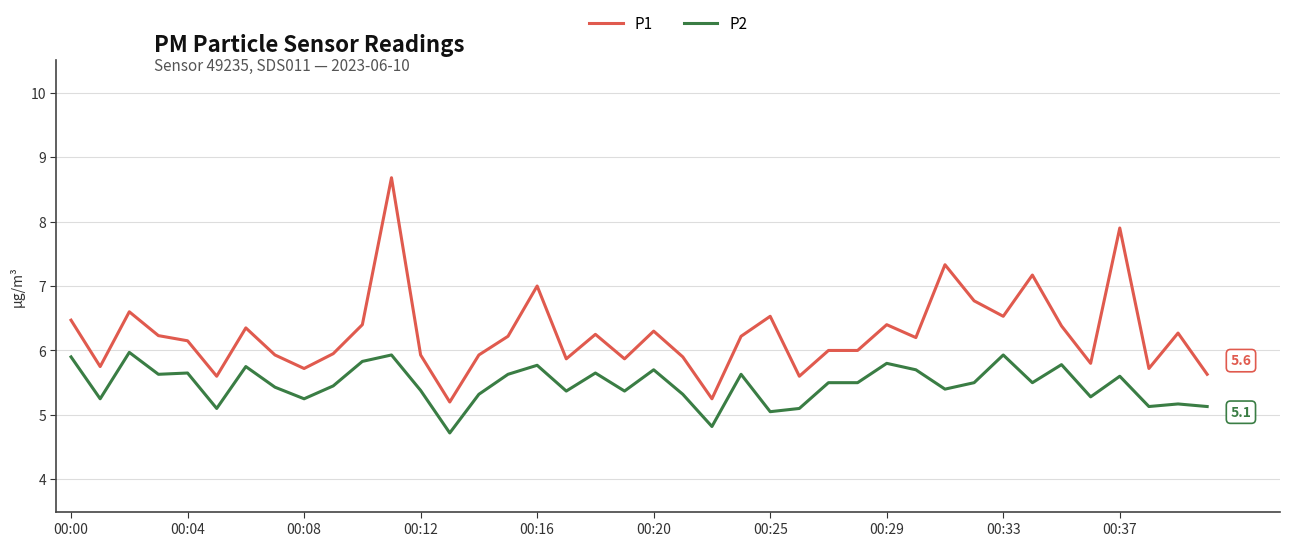

List the series in order of their peak value, lowest first.

P2, P1